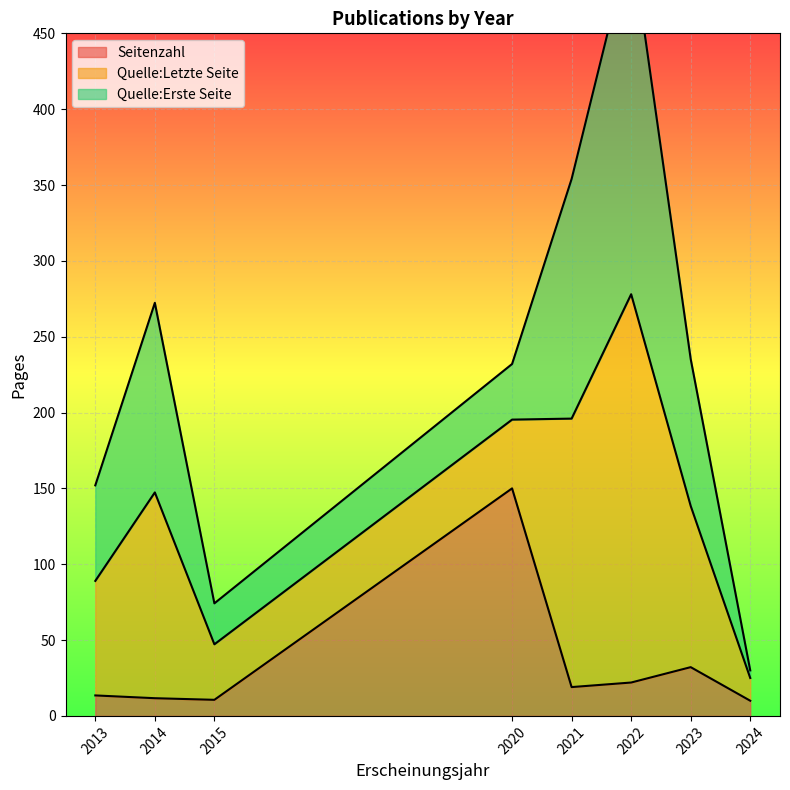

At which label is Seitenzahl closest to 80?

2023